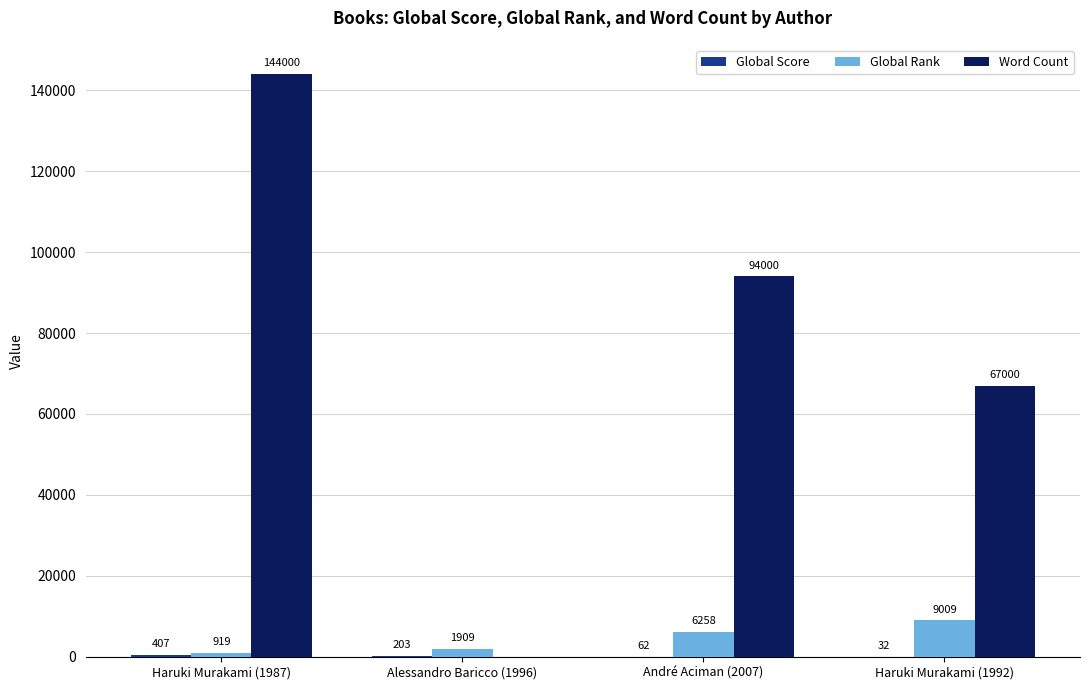

How many groups of bars are there?

4